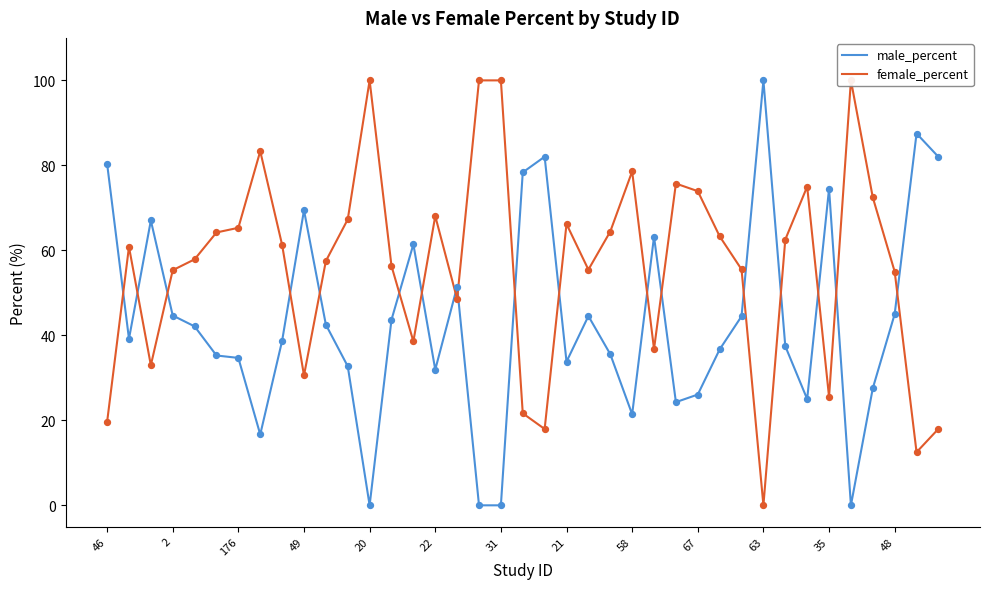

At which category is the sum across all series the highest?

46